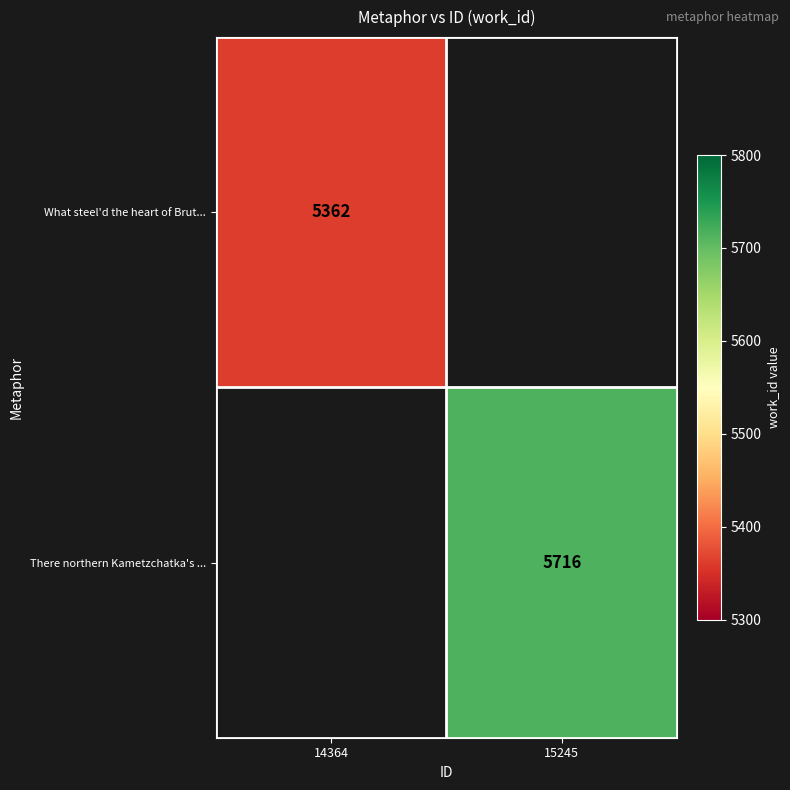

True or false: What steel'd the heart of Brut... has a value of 8596 at 14364.

False